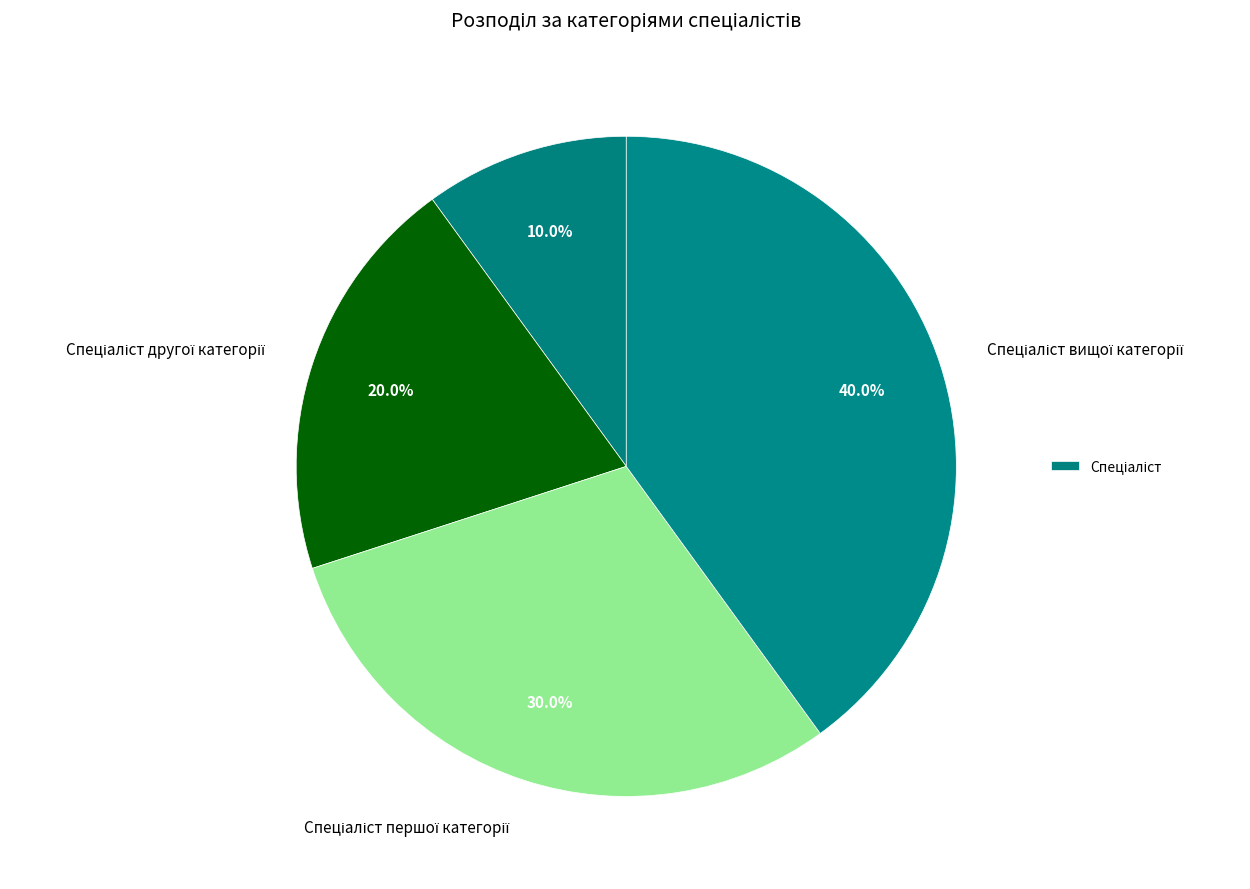

How many slices are in this pie chart?

4